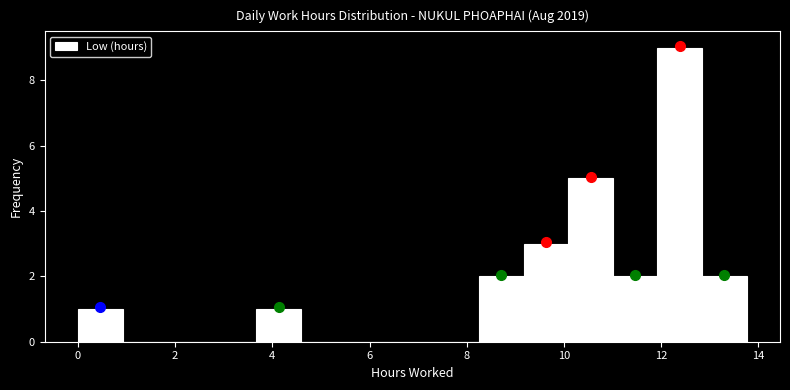

Reading left to right, transcribe this chart: for each bar, give the range it covers on the x-axis and its height. Neither the bar edges nor the heights are printed on the chart, so give them approximately, as read against the axes.

0.0 to 1.0: 1
1.0 to 1.8: 0
1.8 to 2.8: 0
2.8 to 3.6: 0
3.6 to 4.6: 1
4.6 to 5.6: 0
5.6 to 6.4: 0
6.4 to 7.4: 0
7.4 to 8.2: 0
8.2 to 9.2: 2
9.2 to 10.0: 3
10.0 to 11.0: 5
11.0 to 12.0: 2
12.0 to 12.8: 9
12.8 to 13.8: 2